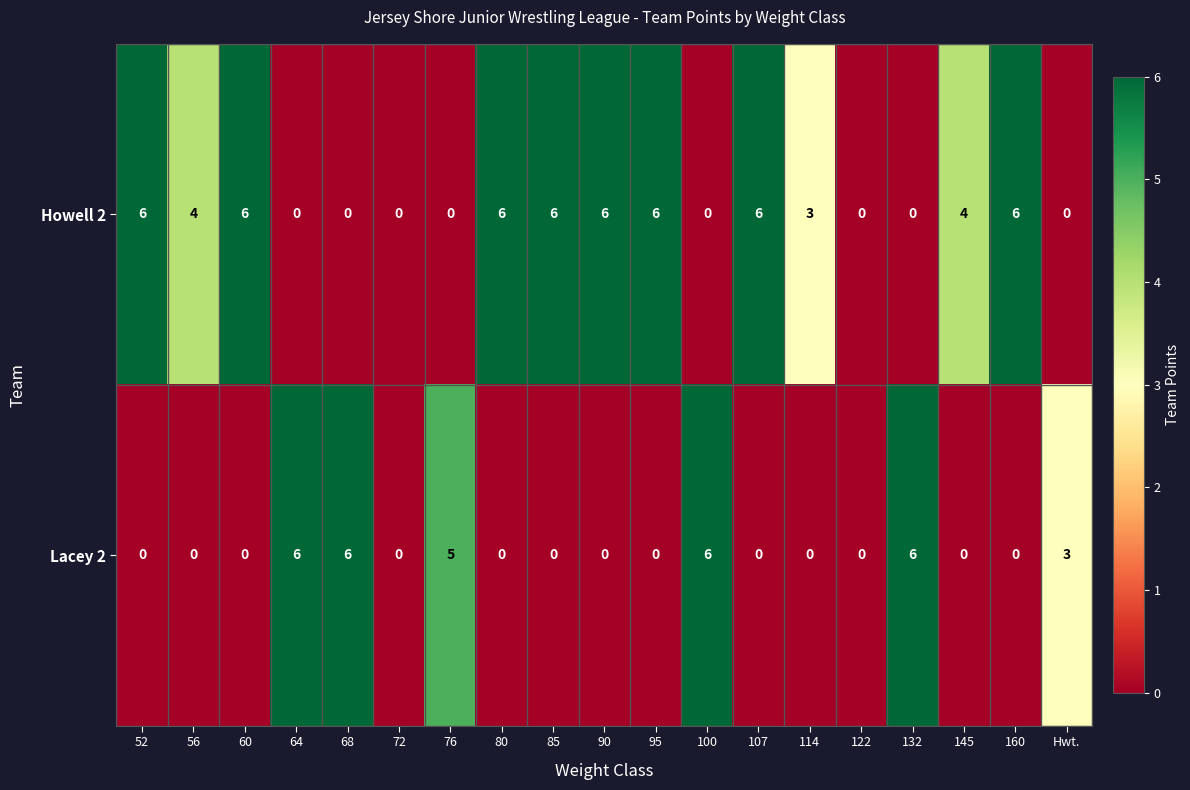

What is the sum of the Howell 2 values at 72 and 52?

6